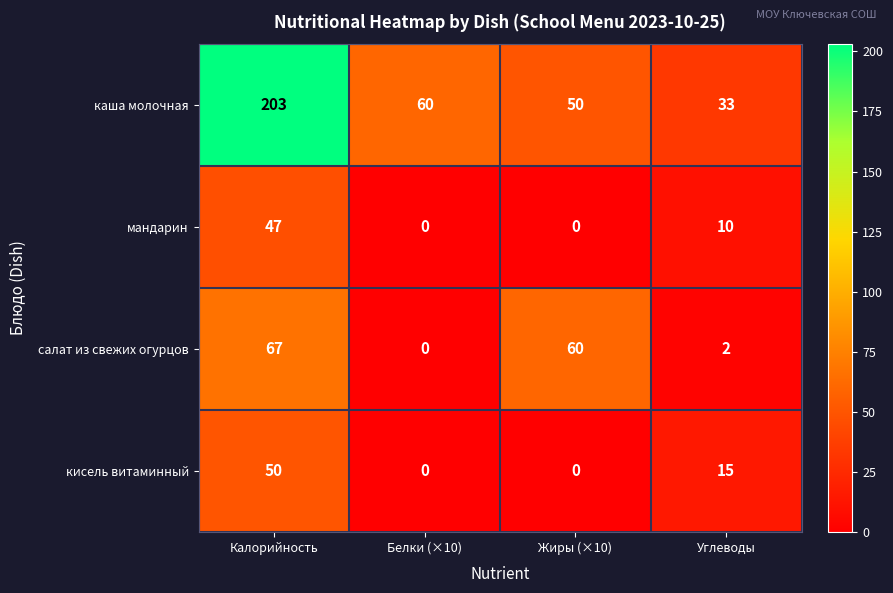

Rank the series by their maximum value, from lowest to highest.

мандарин, кисель витаминный, салат из свежих огурцов, каша молочная